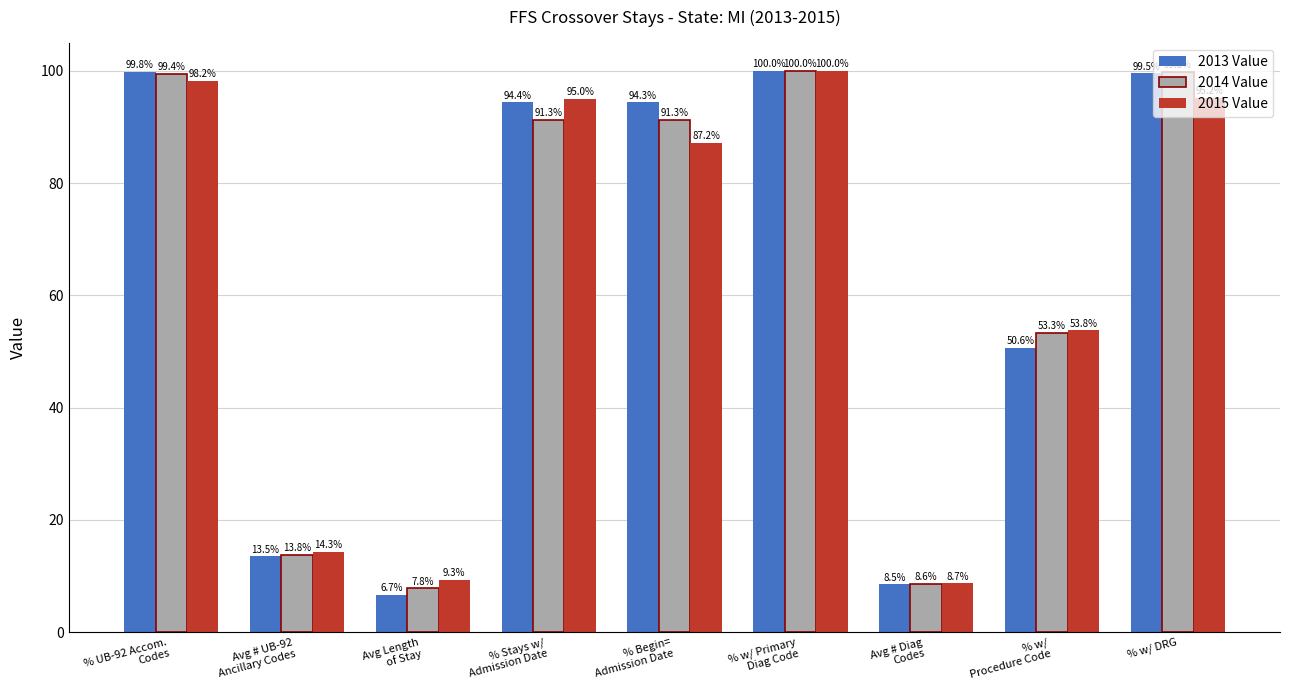

What is the label of the 5th bar from the left?

% Begin=
Admission Date